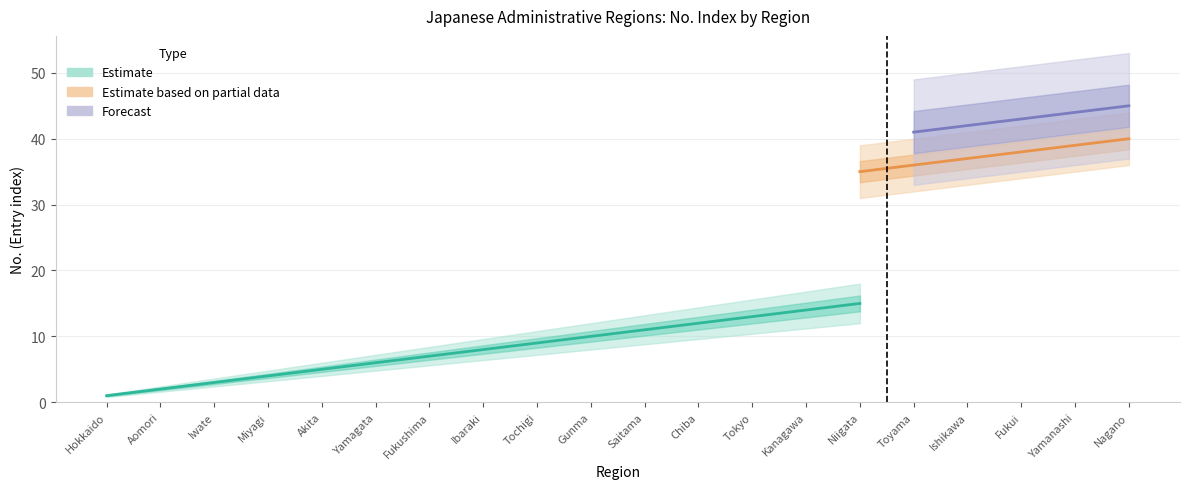

At which category does the chart reach its peak across all series?

Nagano